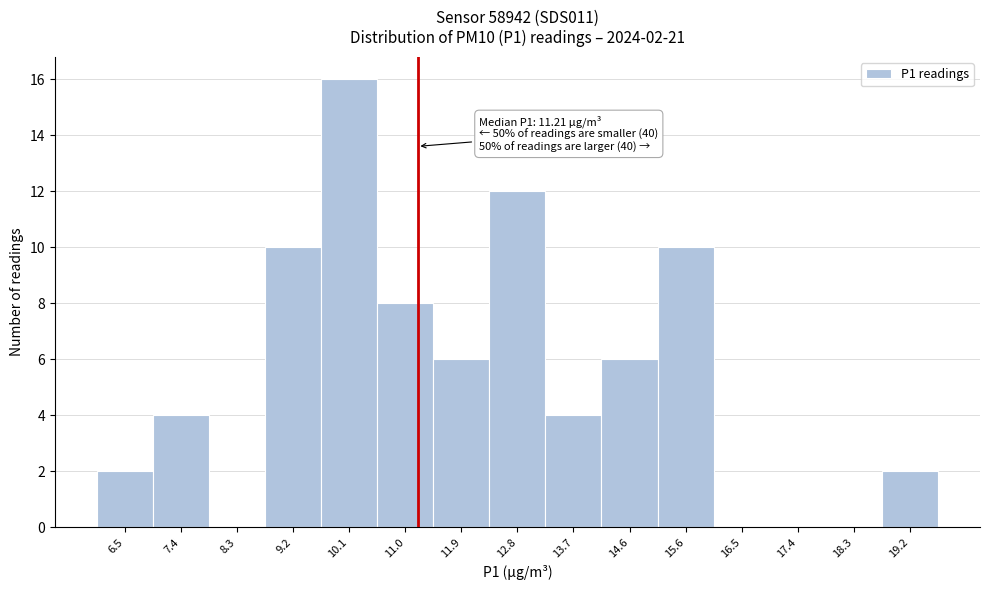

Which range on the x-axis has the tallest bar?

9.64 to 10.55